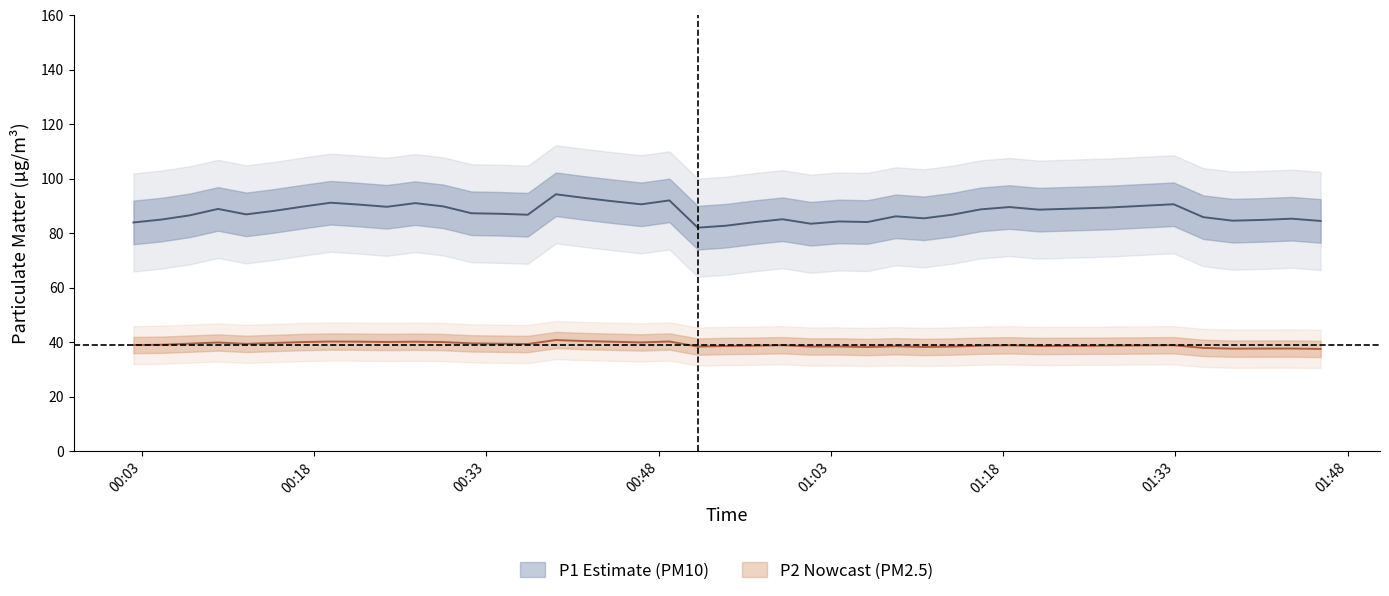

How many series are shown in this chart?

2